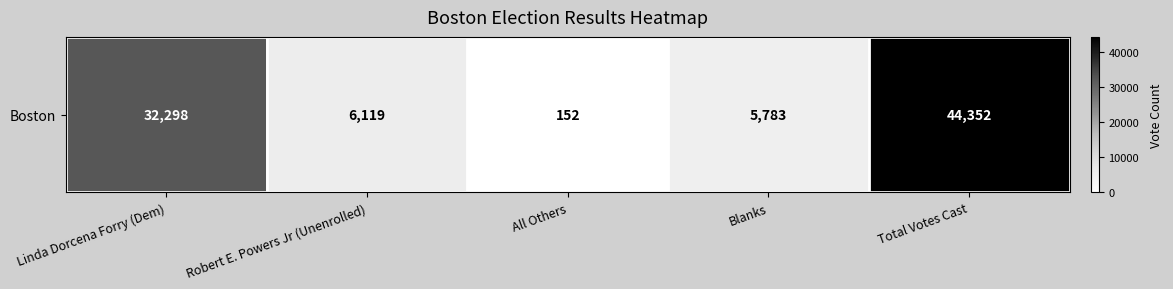

How many data points are less than 6119?

2